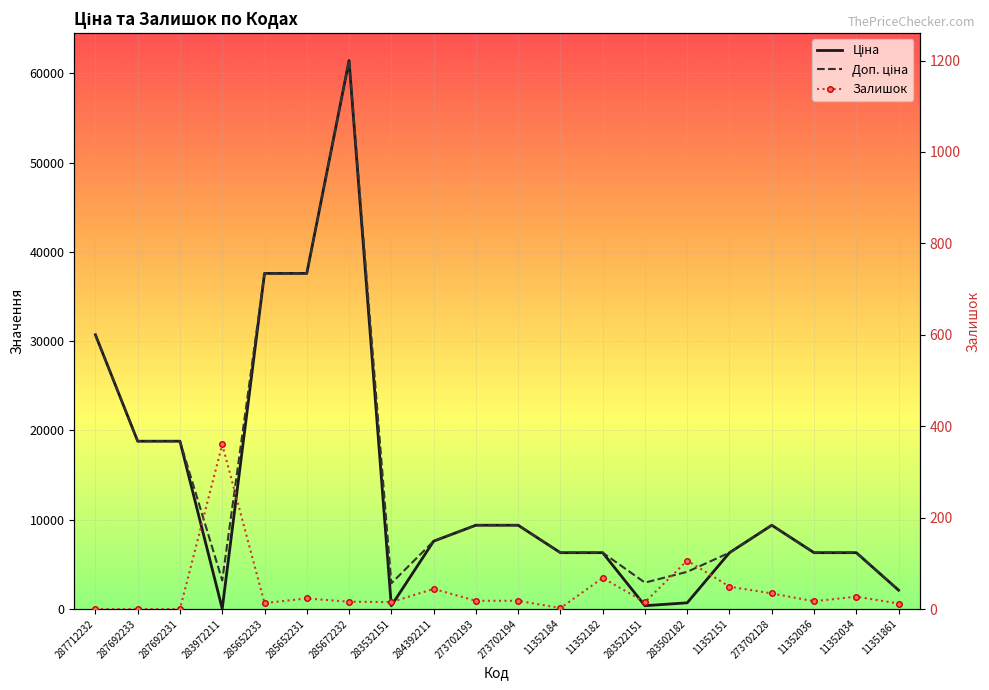

The value of Доп. ціна at 11352151 is 4356.4. True or false?

False